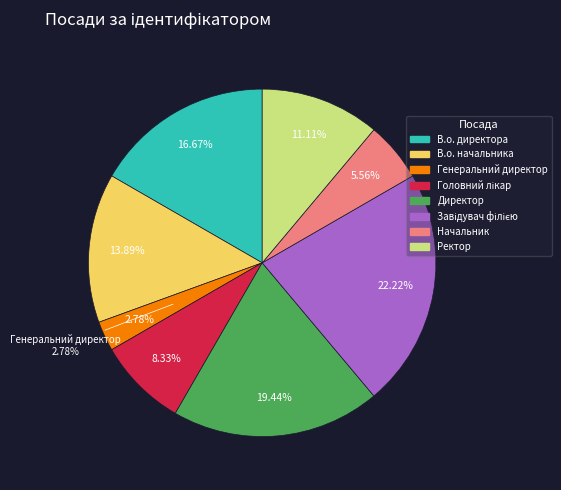

Does В.о. начальника account for over 50% of the chart?

No